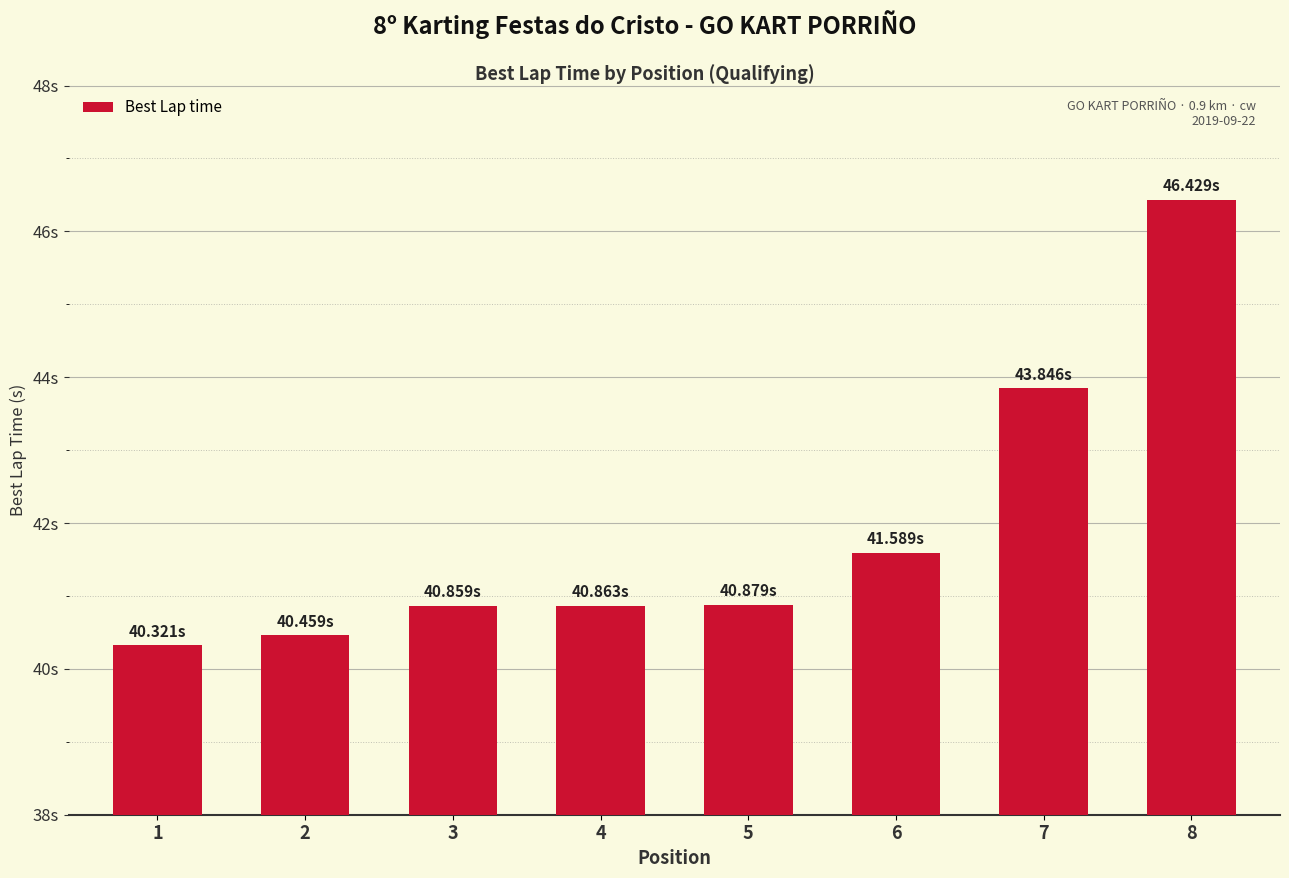

Does the chart contain stacked bars?

No